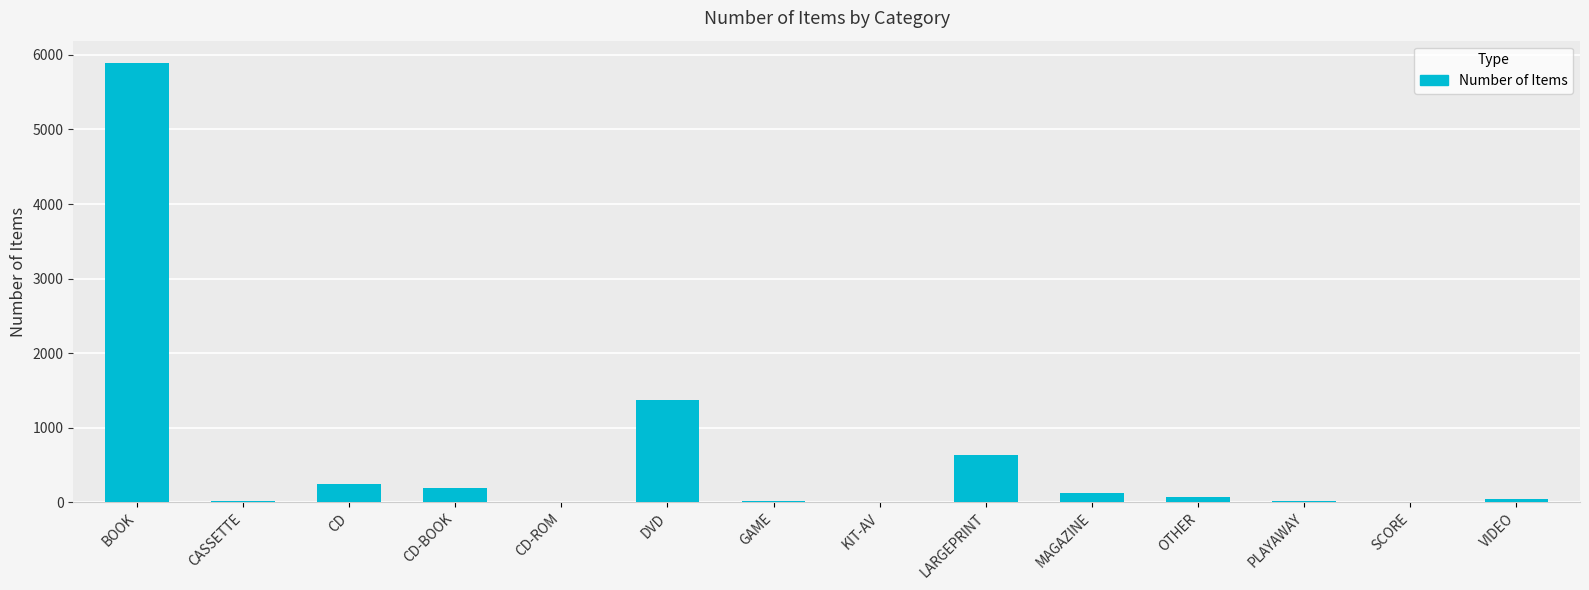

The value at CD-BOOK is 195. True or false?

True